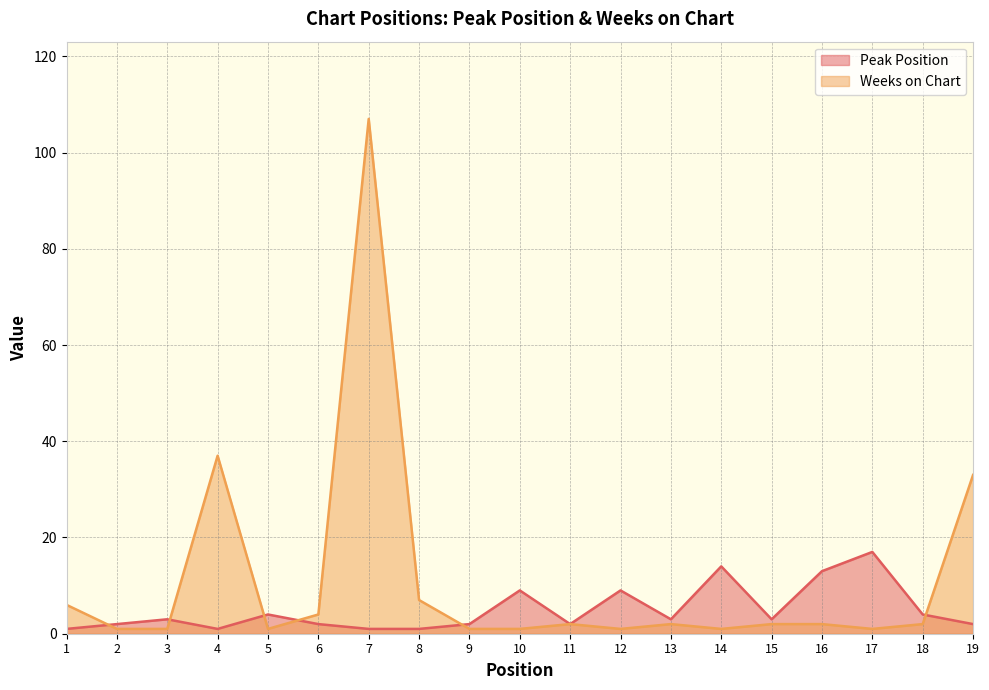

Rank the series at 17 from lowest to highest value.

Weeks on Chart, Peak Position